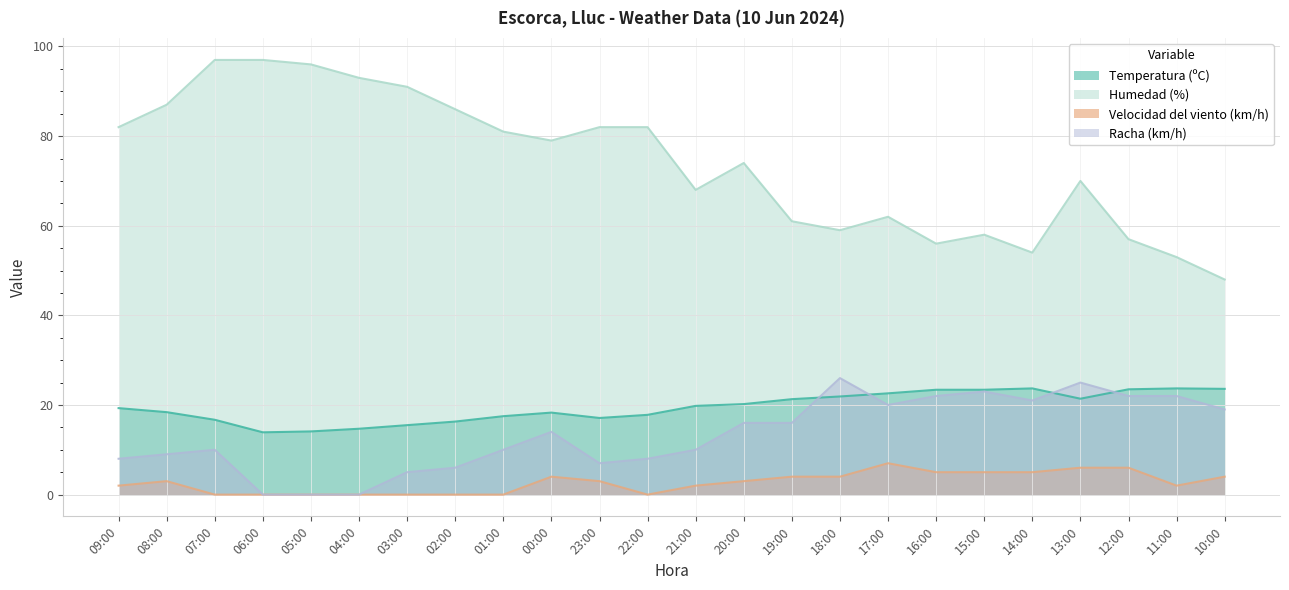

What are all the series names shown in the legend?

Temperatura (ºC), Humedad (%), Velocidad del viento (km/h), Racha (km/h)